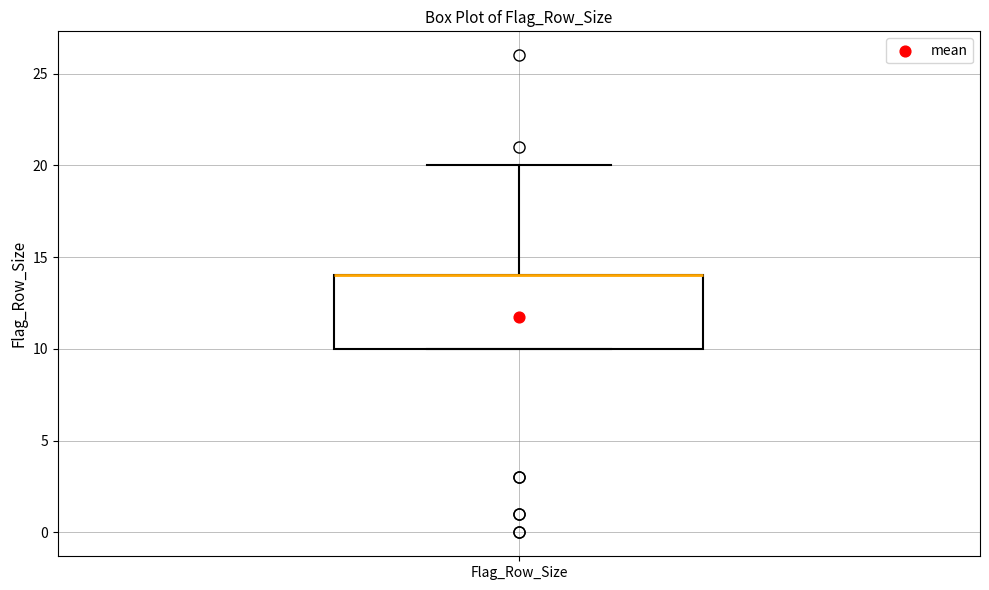

Transcribe this box plot: give where the median line is, the range the box spans, and where the two whiskers end, as read against the y-axis. The values are not printed on the chart, so give them approximately, as read against the axis.

median 14 (drawn on the box's upper edge), box 10 to 14, whiskers 10 to 20